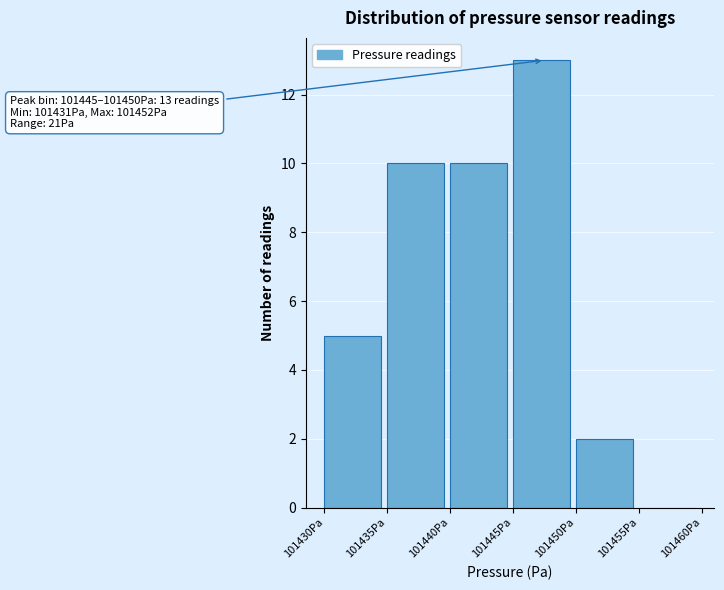

Which range on the x-axis has the tallest bar?

101445 to 101450